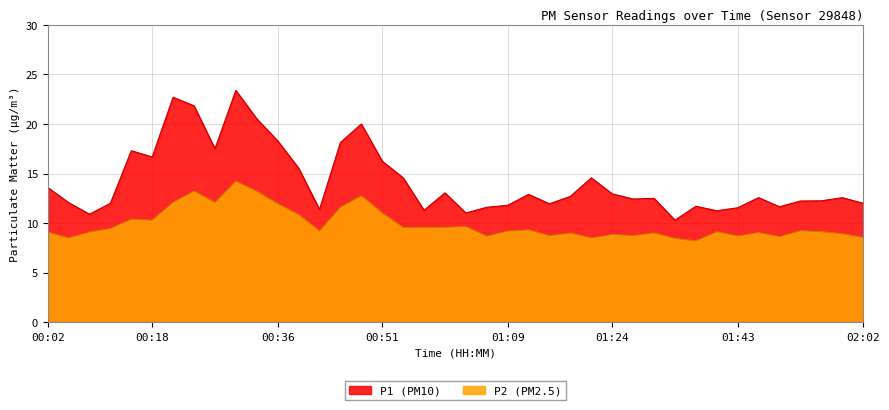

What is the label of the 18th point from the right?

01:09